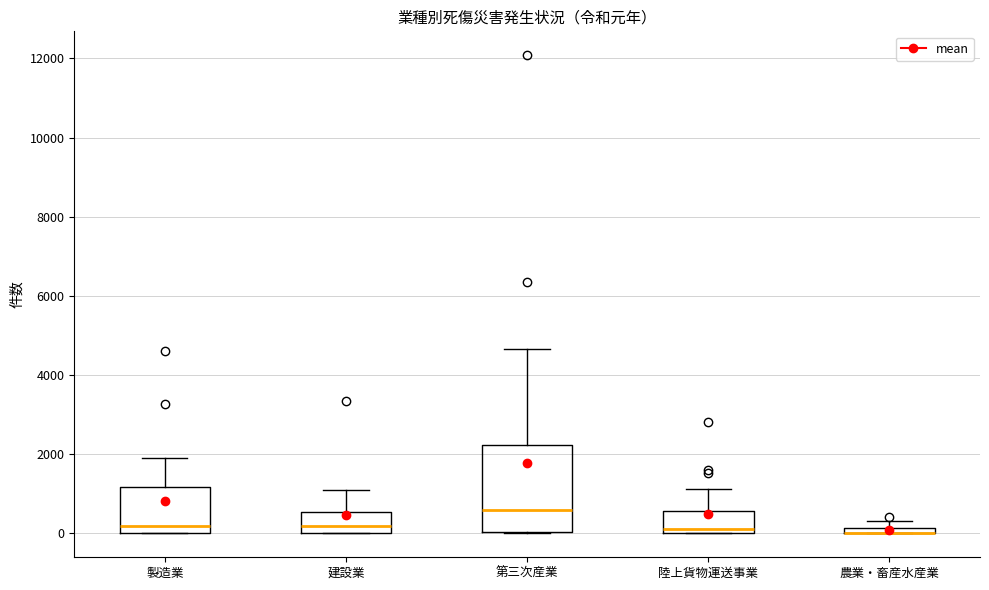

Where is the lower edge of the box for 農業・畜産水産業 on the y-axis? The values are not printed on the chart, so give them approximately, as read against the axis.

0